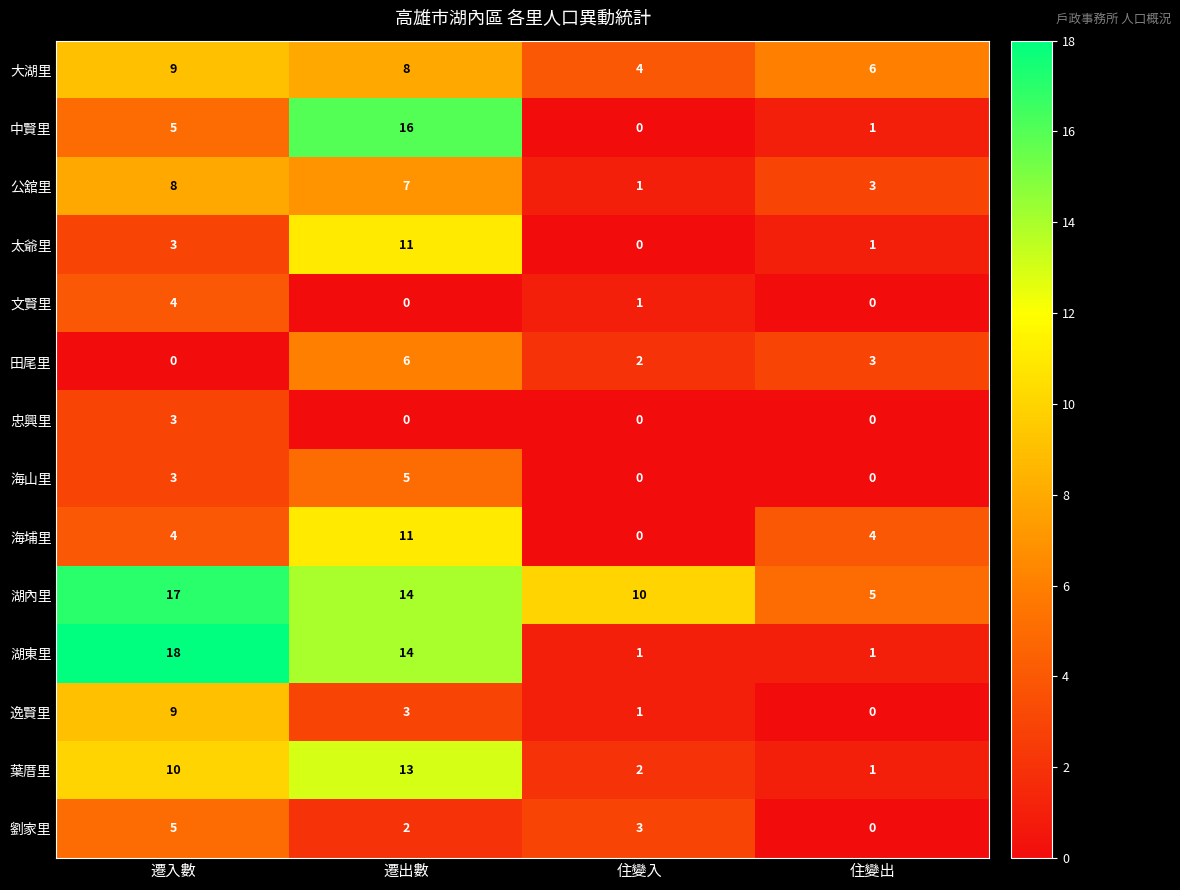

Where is 公舘里 nearest to the value 4?

住變出